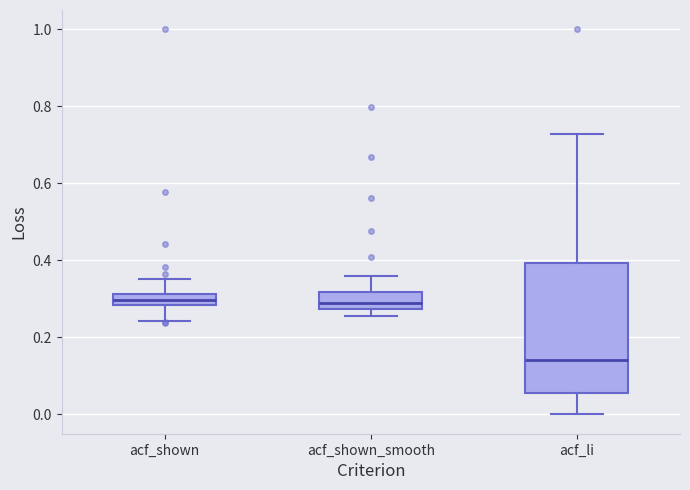

Where is the upper edge of the box for acf_shown_smooth on the y-axis? The values are not printed on the chart, so give them approximately, as read against the axis.

0.32